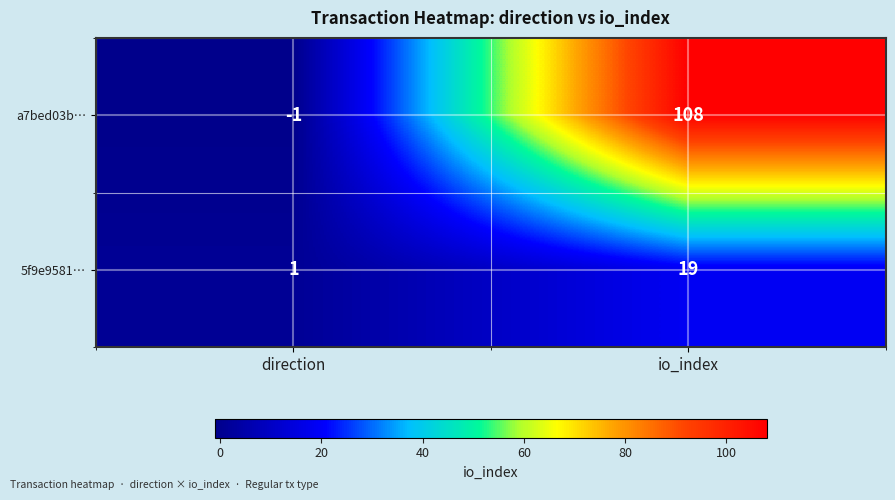

At direction, list the series in order from smallest to largest.

a7bed03b…, 5f9e9581…